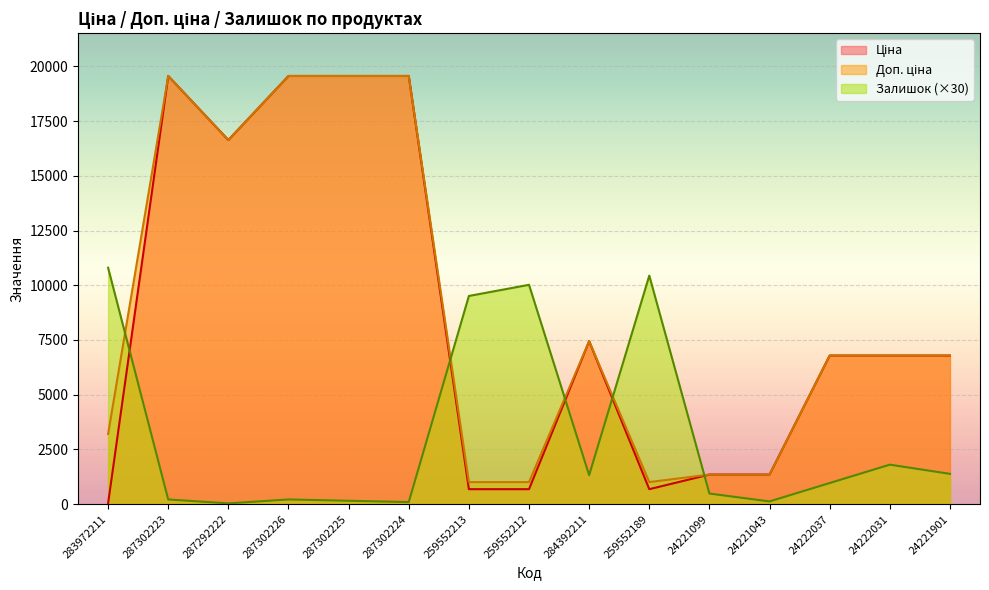

Does the chart display data point markers on the line(s)?

No